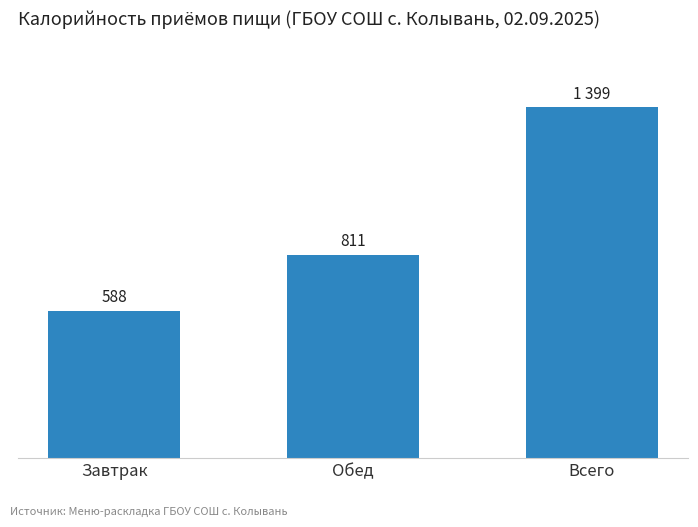

Are the bars horizontal?

No